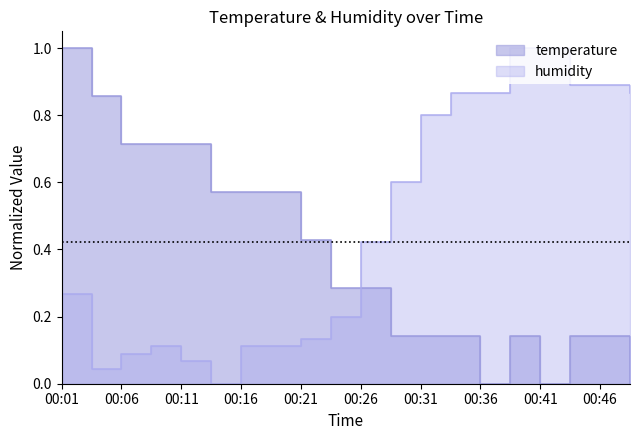

At which category is the sum across all series the highest?

00:01